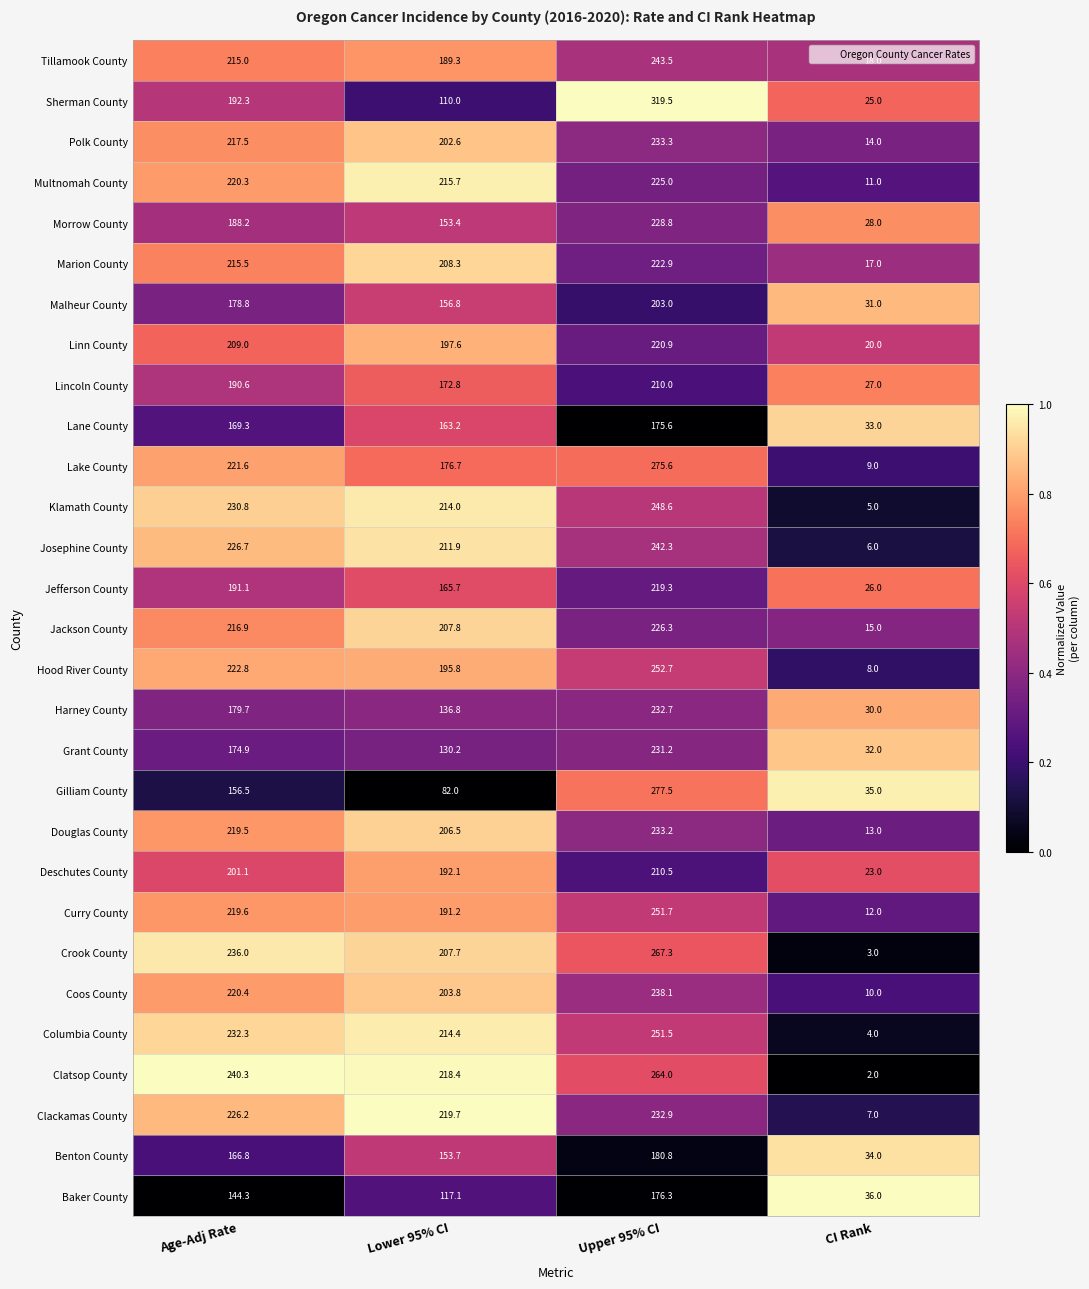

True or false: Curry County has a value of 12.0 at CI Rank.

True